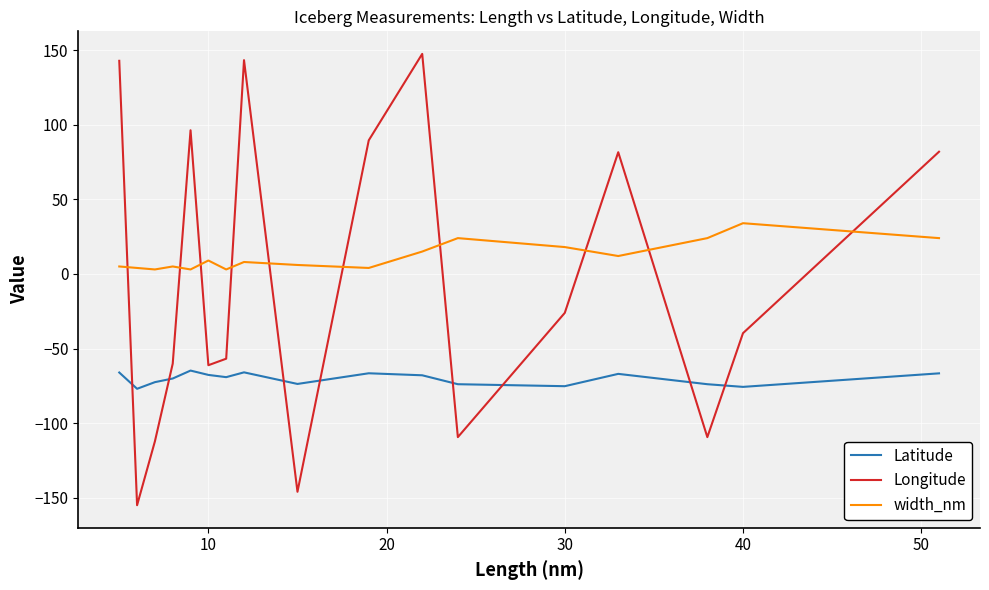

Which series has the widest spread of values?

Longitude